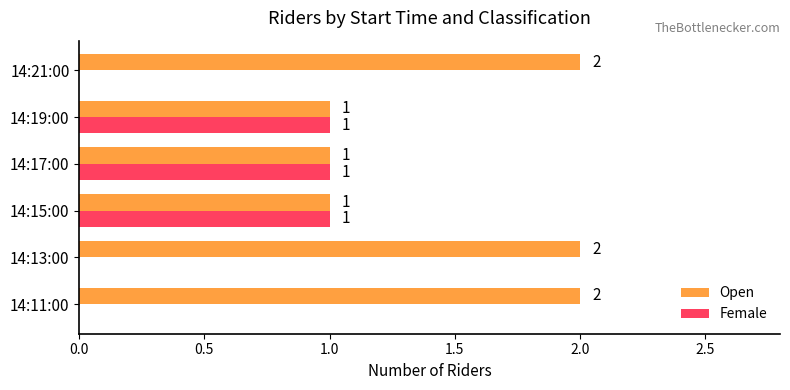

What is the maximum value shown in the chart?

2